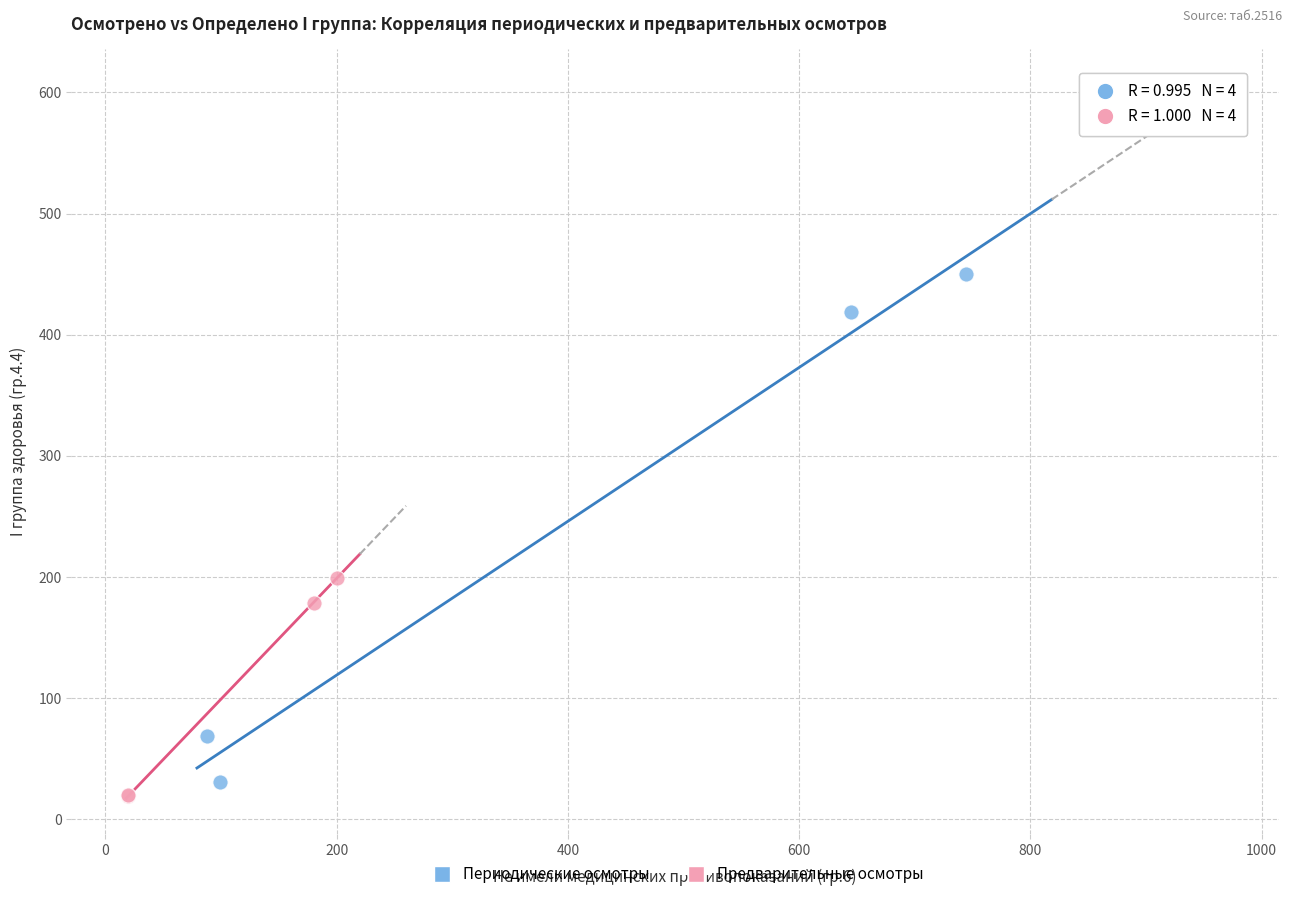

Which series reaches the maximum Y coordinate?

Периодические осмотры